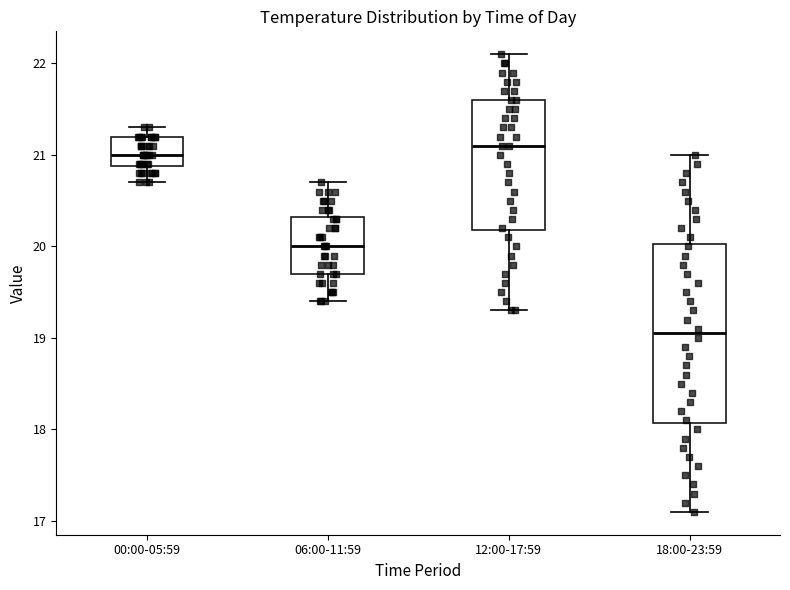

Which box has the highest median line?

12:00-17:59